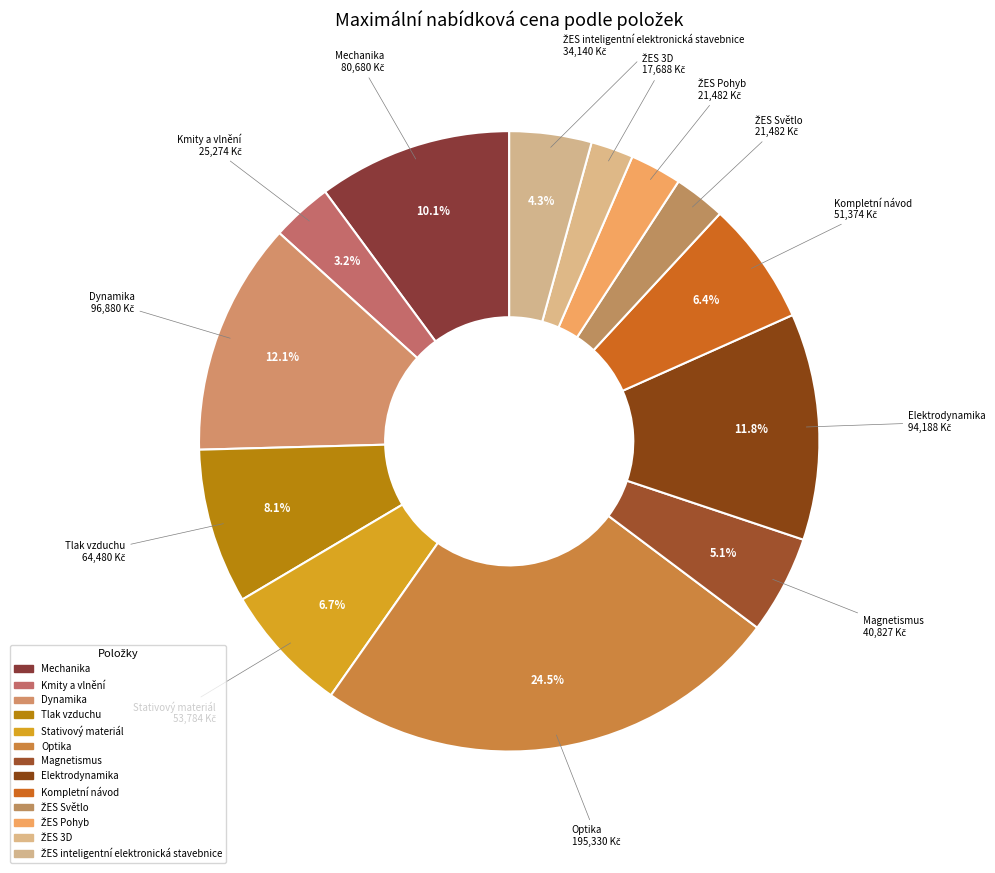

Count the number of slices in the pie.

13